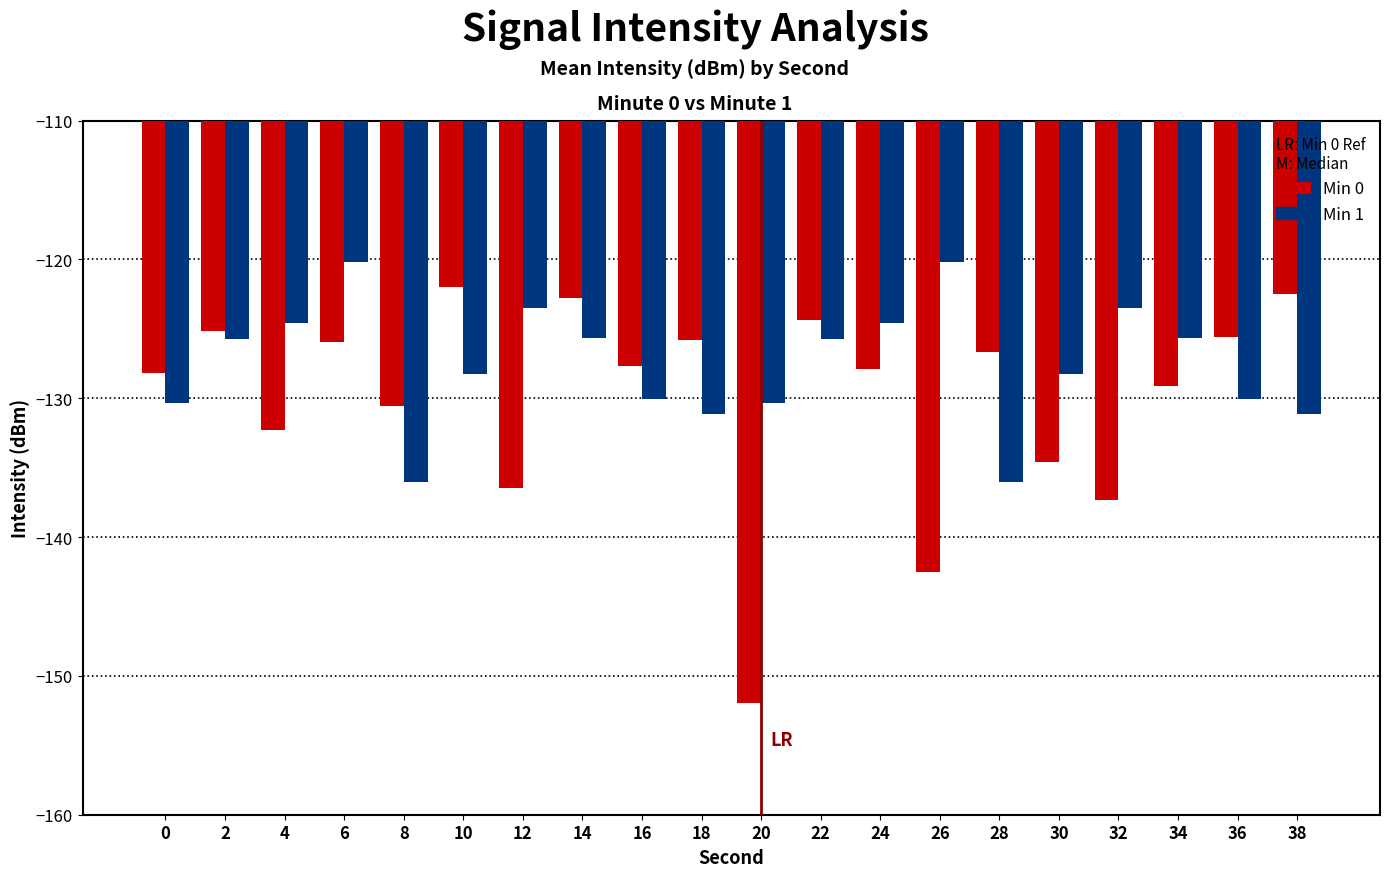

Is it true that Min 0 equals -132.3 at 4?

True